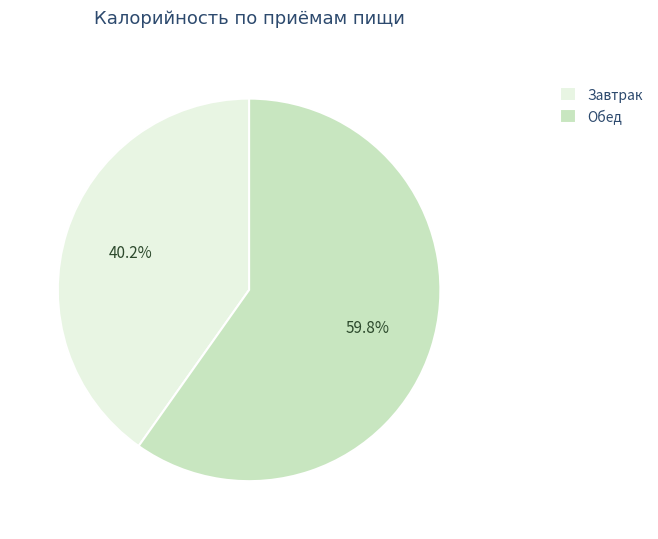

Is it true that Обед is 70% of the pie?

False